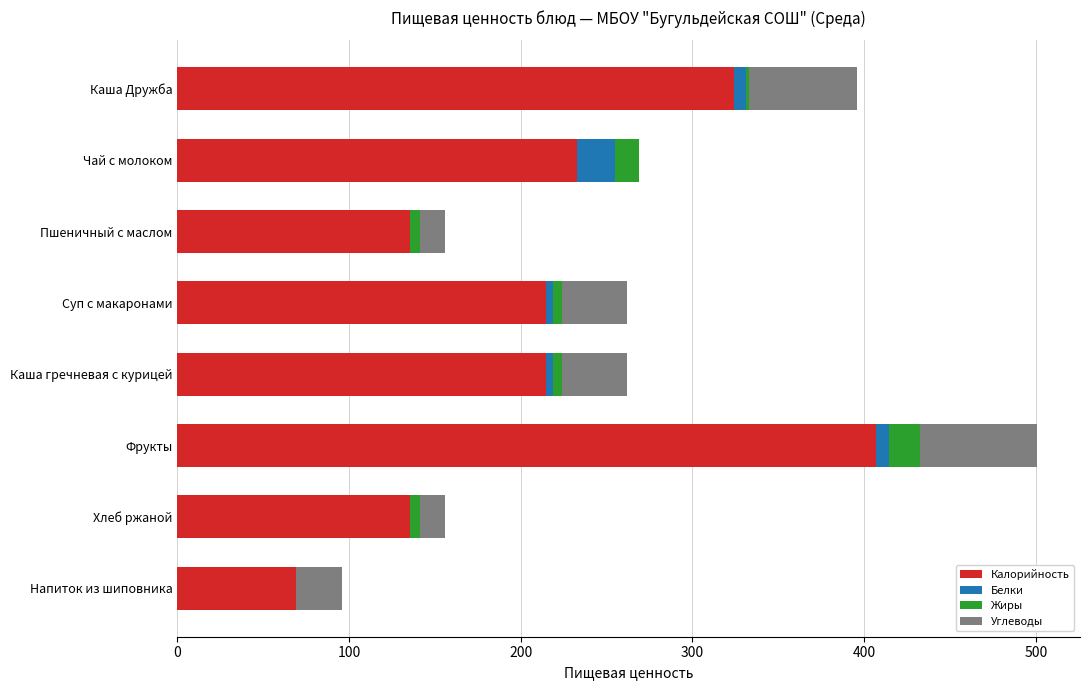

What is the total value across all series at Напиток из шиповника?

96.0